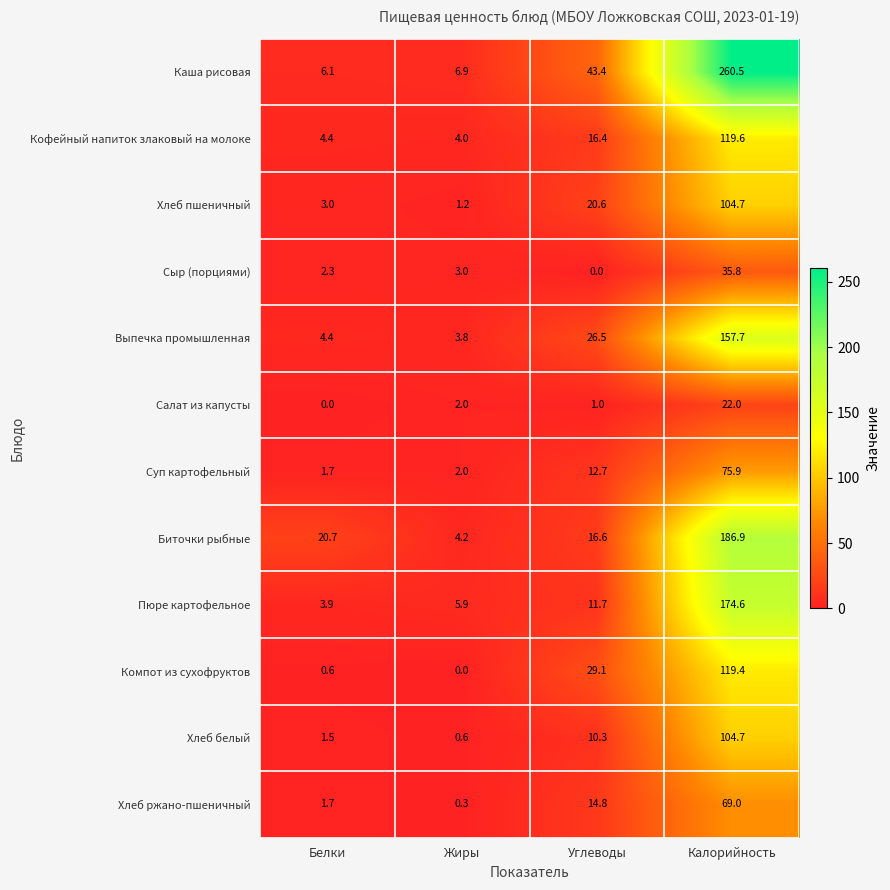

How many series are shown in this chart?

12